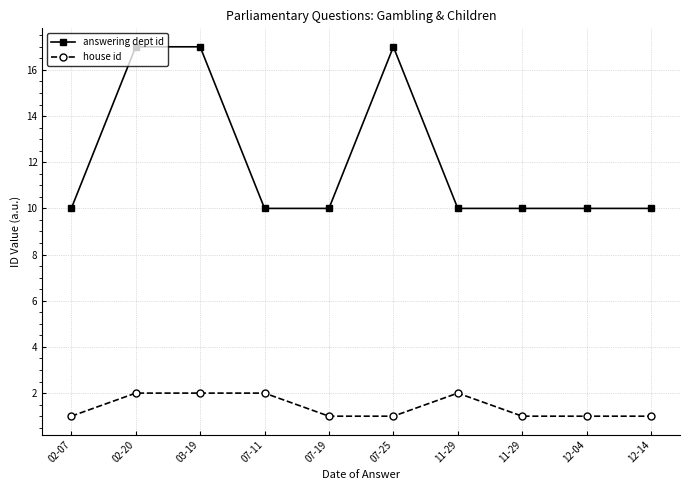

True or false: answering dept id and house id cross at least once.

False